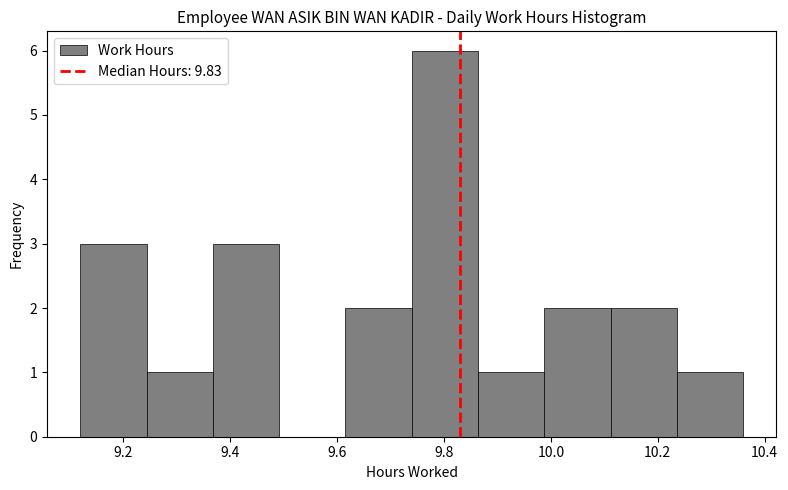

Reading left to right, transcribe this chart: for each bar, give the range it covers on the x-axis and its height. Neither the bar edges nor the heights are printed on the chart, so give them approximately, as read against the axes.

9.120 to 9.244: 3
9.244 to 9.368: 1
9.368 to 9.492: 3
9.492 to 9.616: 0
9.616 to 9.740: 2
9.740 to 9.864: 6
9.864 to 9.988: 1
9.988 to 10.112: 2
10.112 to 10.236: 2
10.236 to 10.360: 1